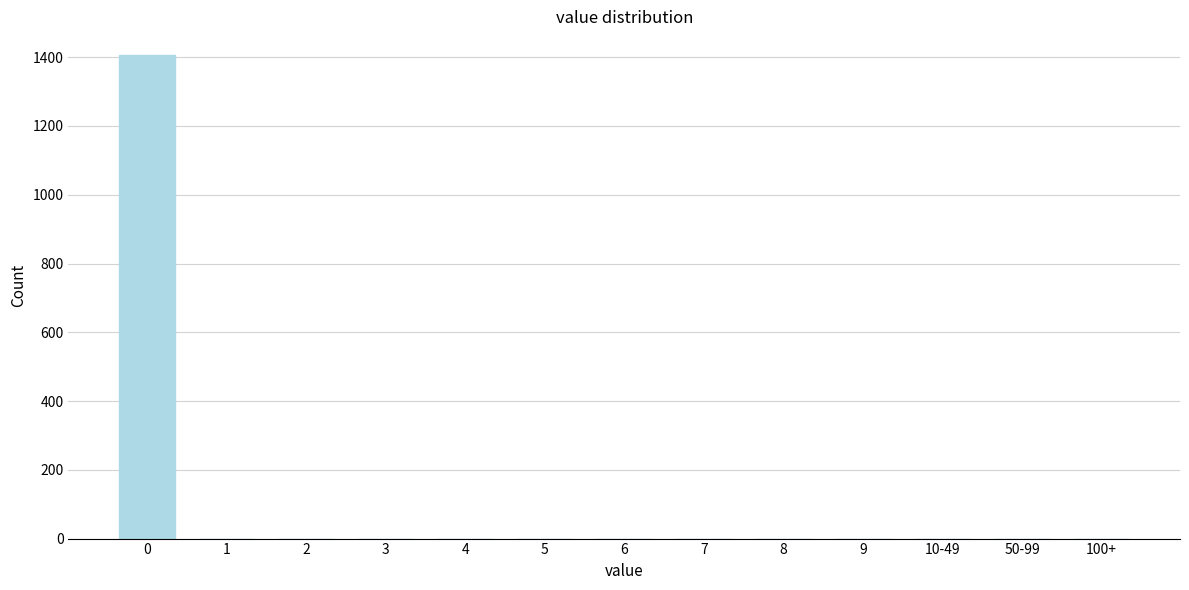

Reading left to right, extract all data points from this chart.

0=1405	1=0	2=0	3=0	4=0	5=0	6=0	7=0	8=0	9=0	10-49=0	50-99=0	100+=0